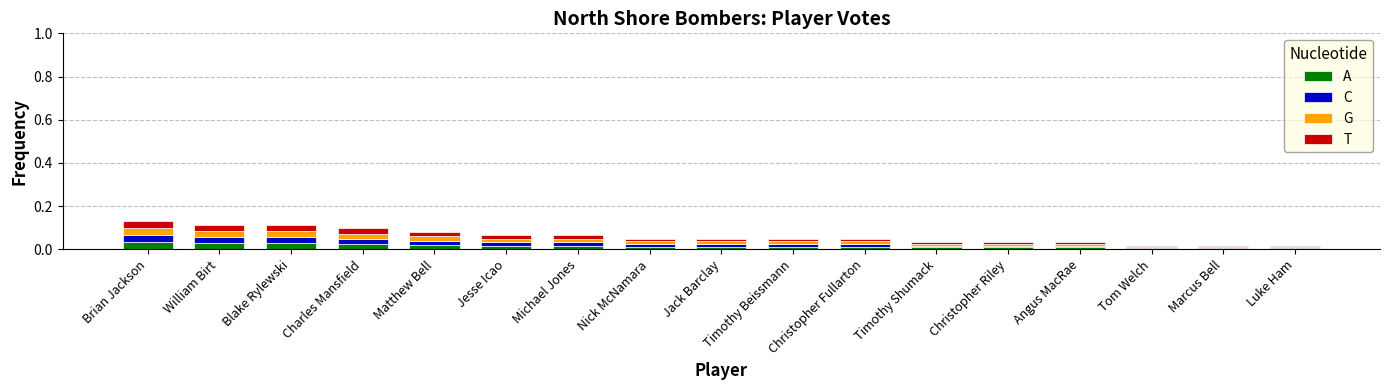

Is it true that A equals 0.0 at Luke Ham?

True